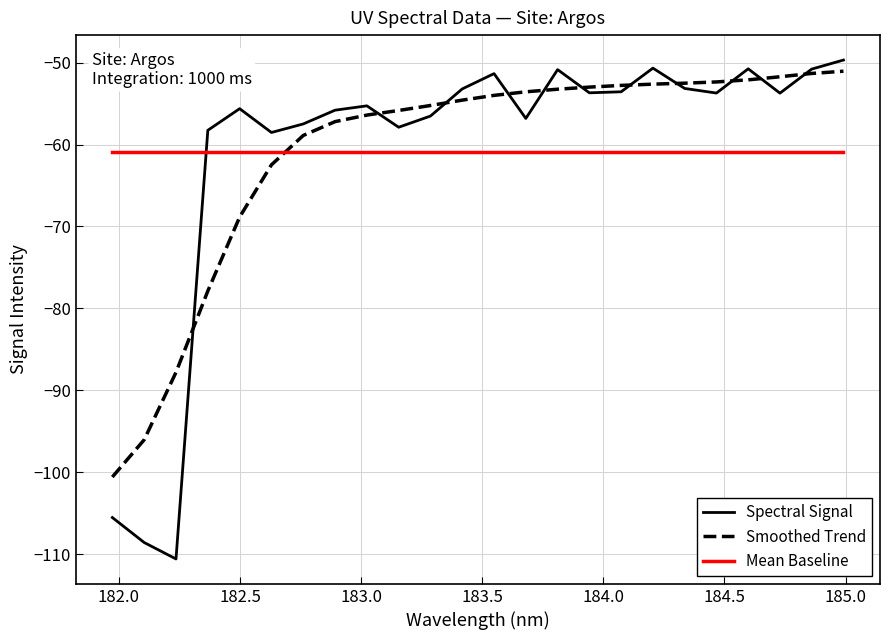

How many times do Mean Baseline and Smoothed Trend cross each other?

1